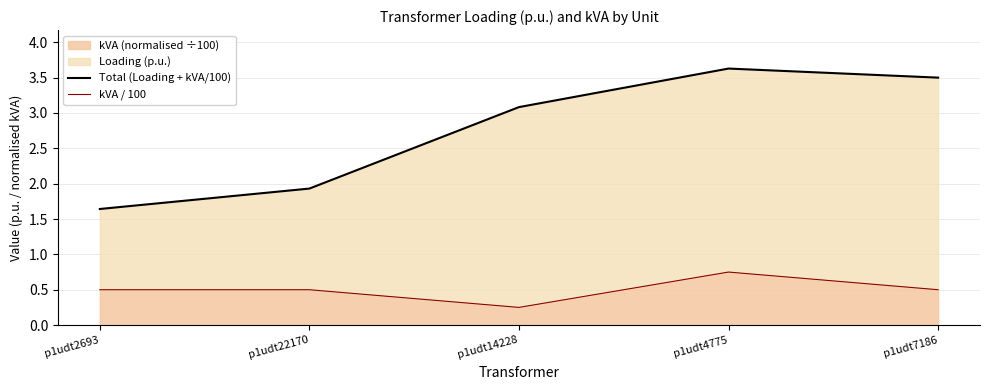

Does the chart have visible grid lines?

Yes